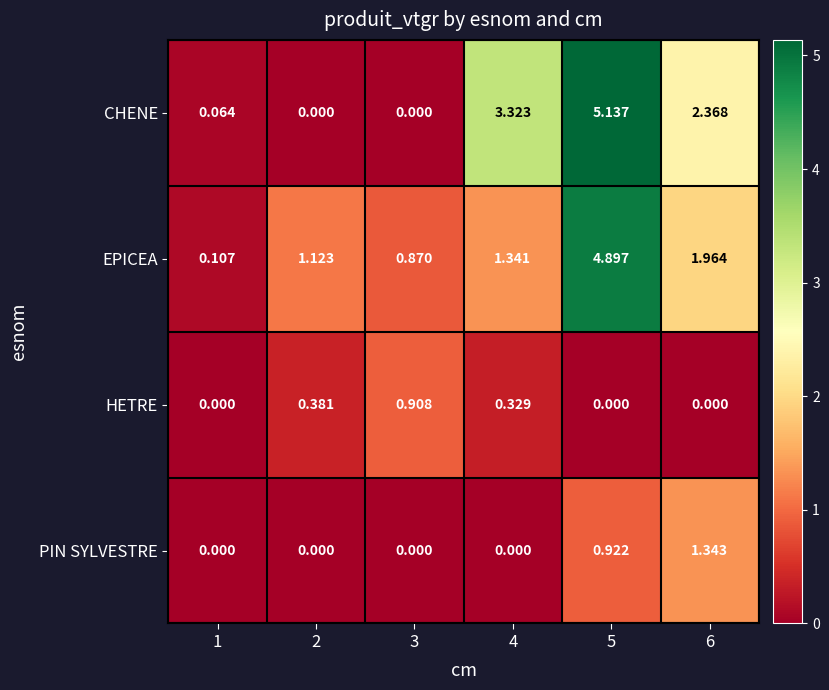

Which series changed the most between 3 and 5?

CHENE